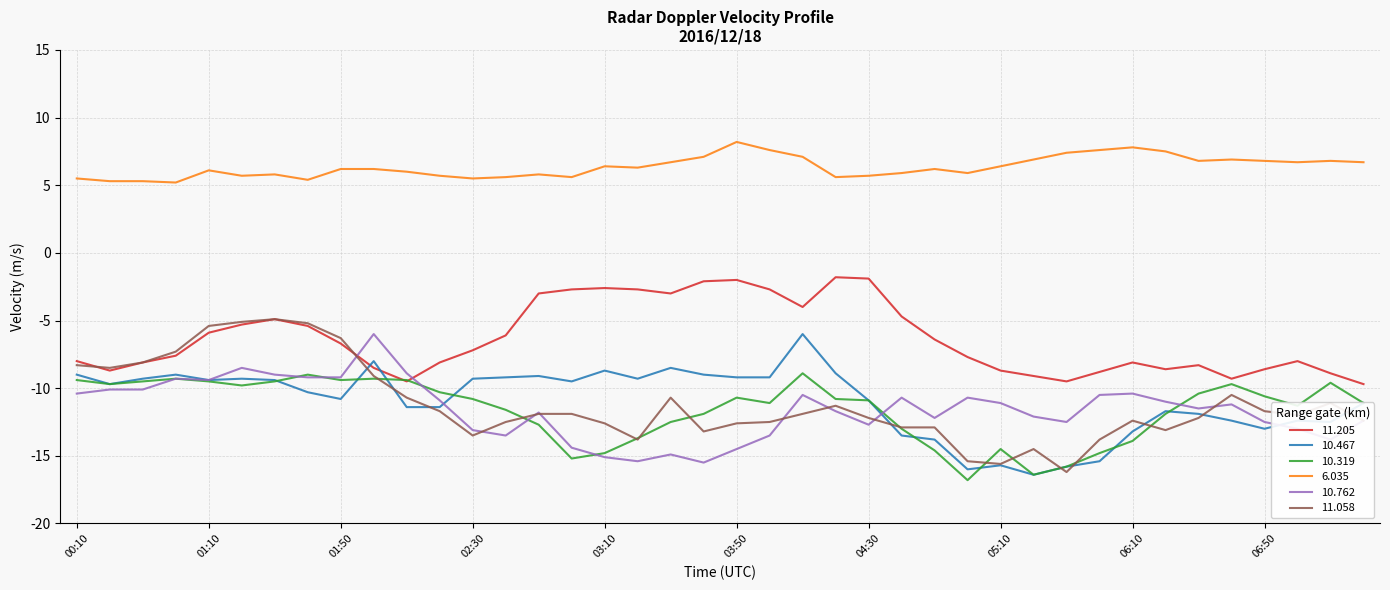

What is the greatest value displayed?

8.2